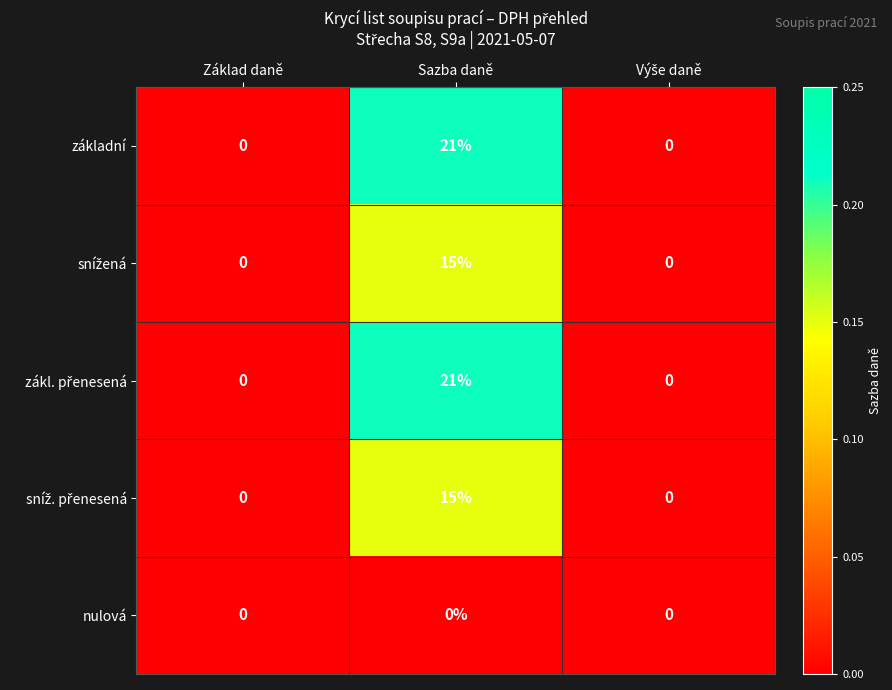

What is the difference between the highest and lowest values at Sazba daně?

21